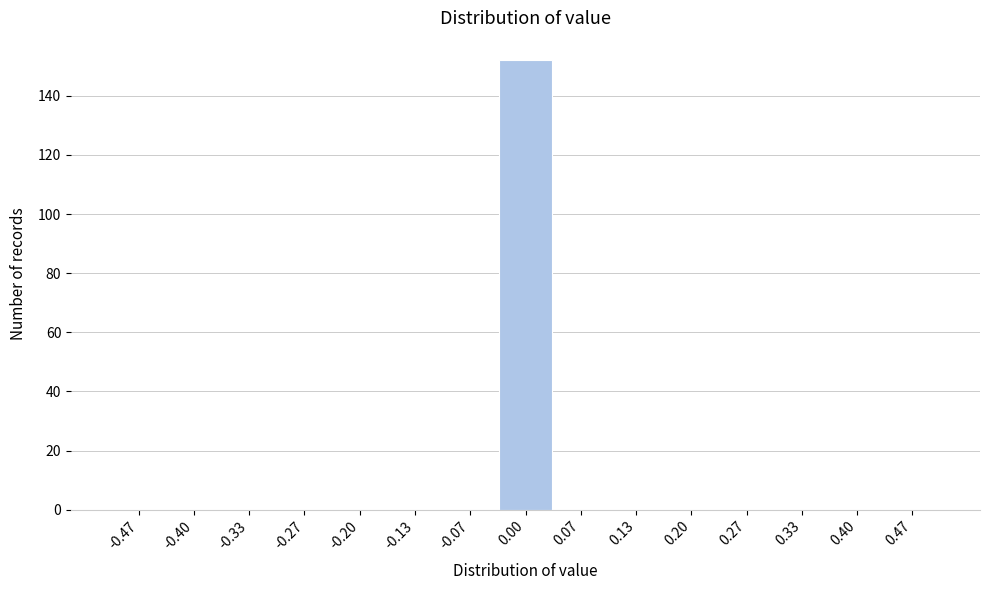

What is the height of the bar covering -0.03 to 0.03 on the x-axis? Neither the bar edges nor the heights are printed on the chart, so give them approximately, as read against the axes.

152